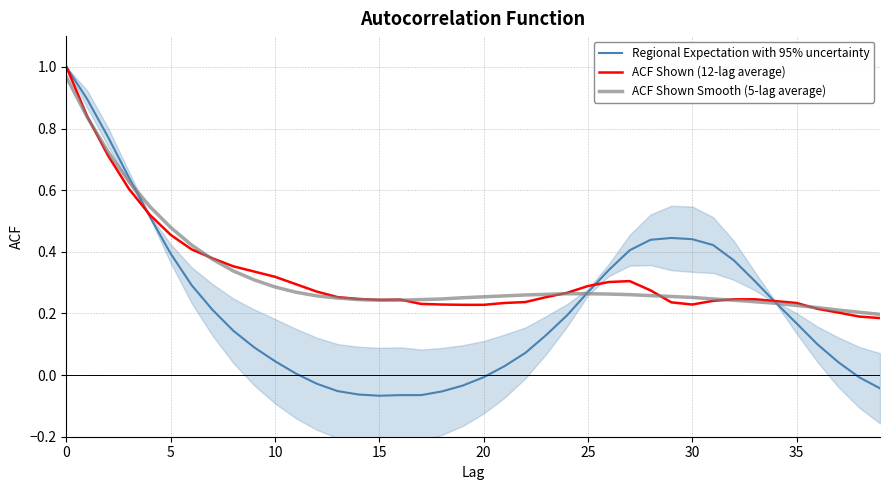

Between 11 and 28, which series saw the biggest shift?

Regional Expectation with 95% uncertainty